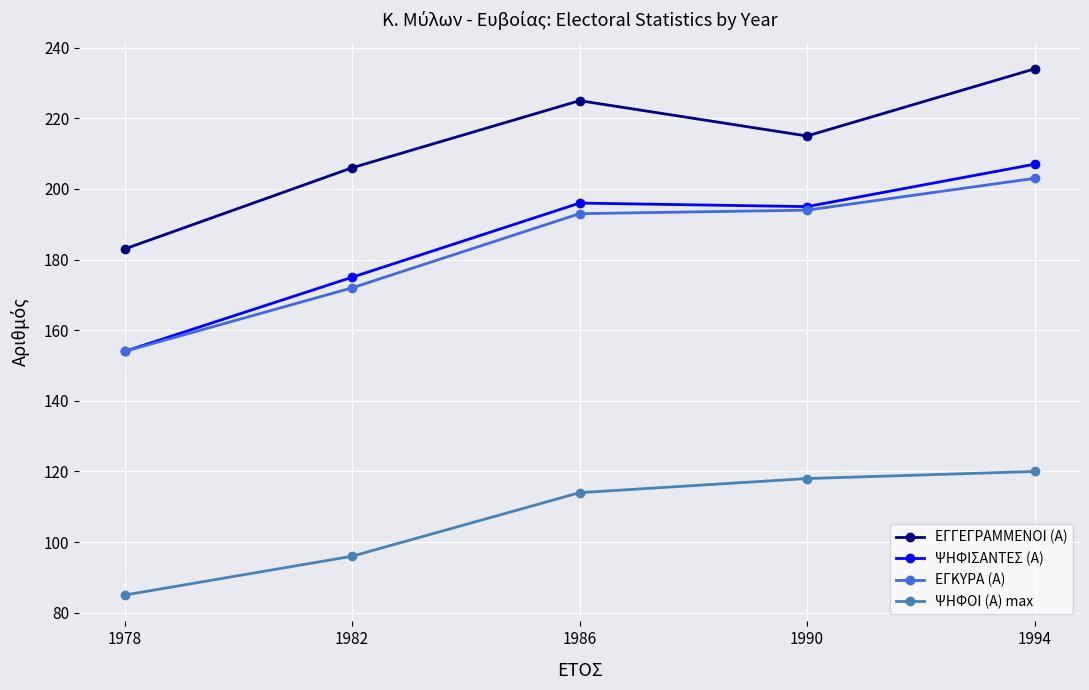

Read the ΕΓΓΕΓΡΑΜΜΕΝΟΙ (Α) value at 1994, to the nearest 5.

235